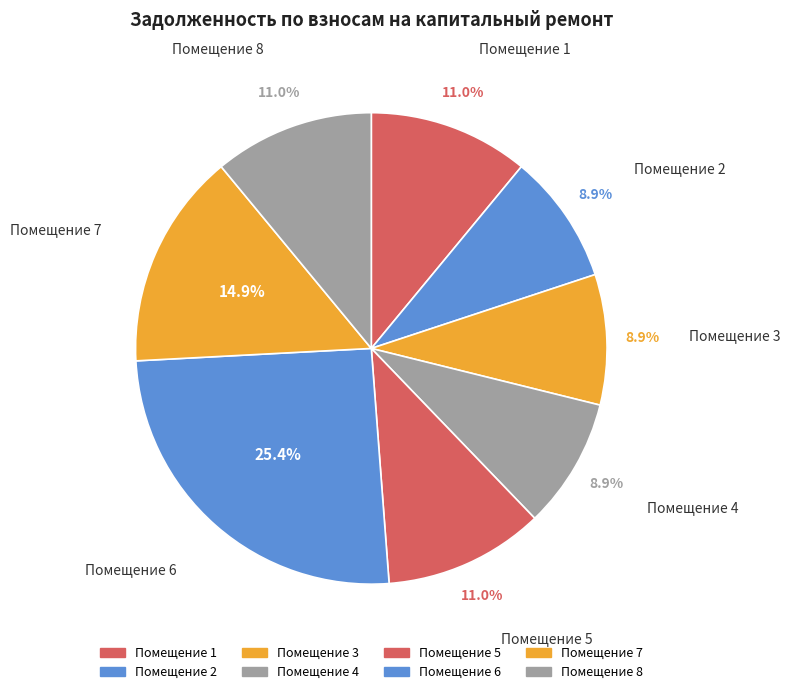

How many slices are in this pie chart?

8